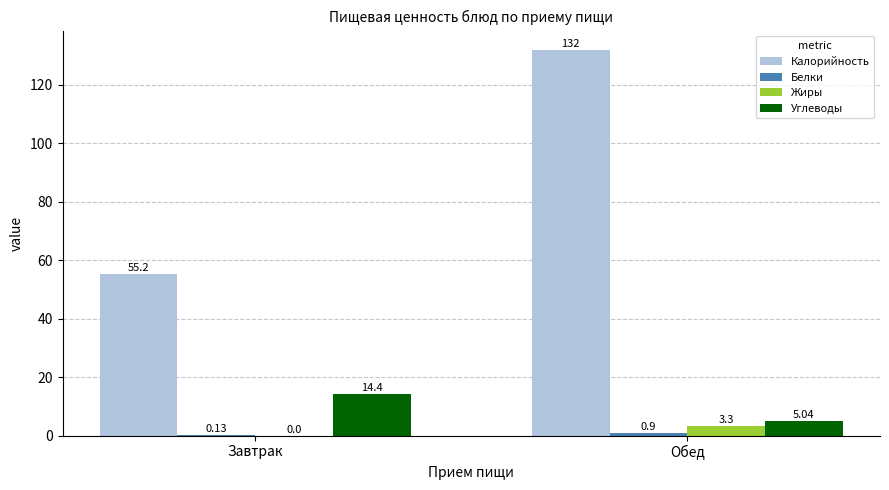

Which series has the largest total across all categories?

Калорийность